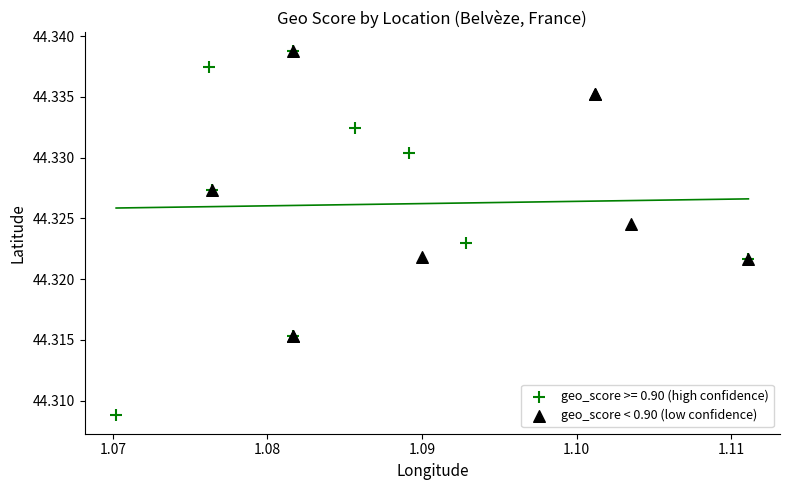

Which series reaches the minimum Y coordinate?

geo_score >= 0.90 (high confidence)